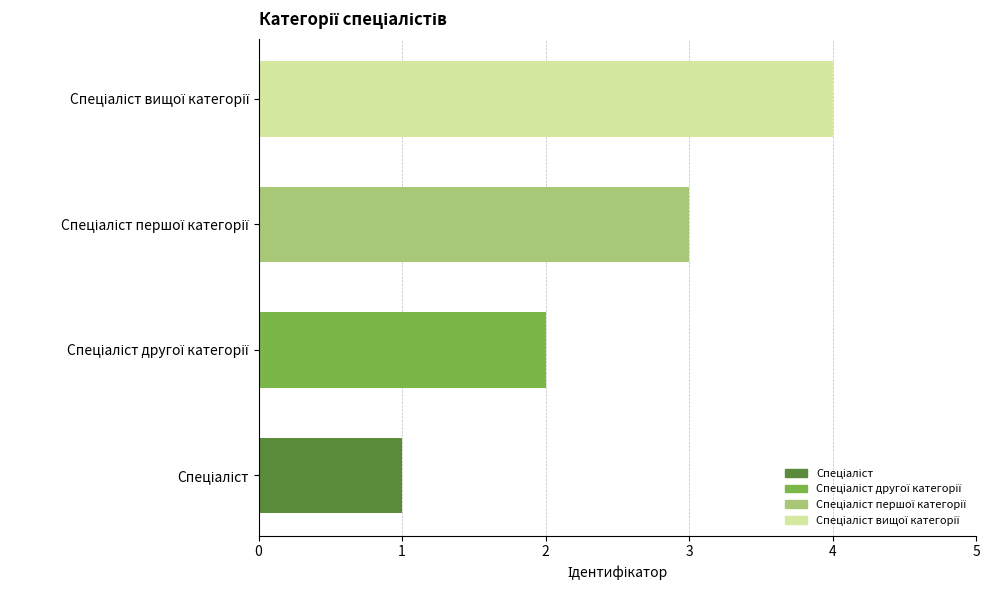

What is the maximum value shown in the chart?

4